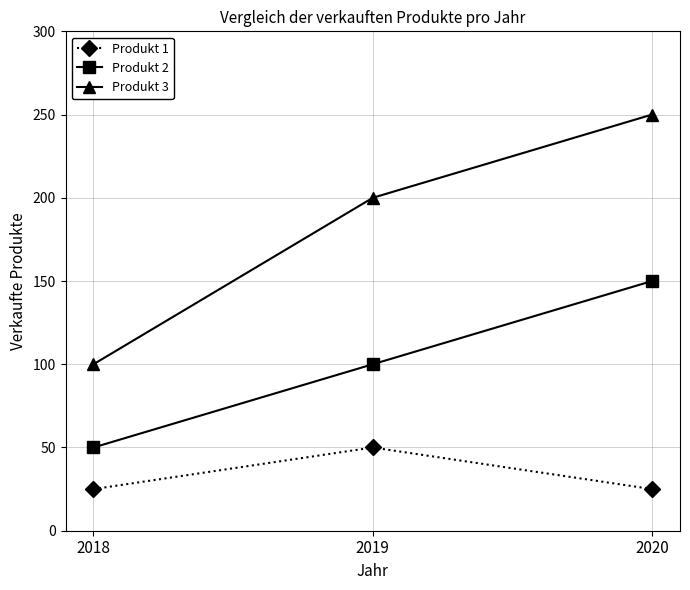

What is the total value across all series at 2019?

350